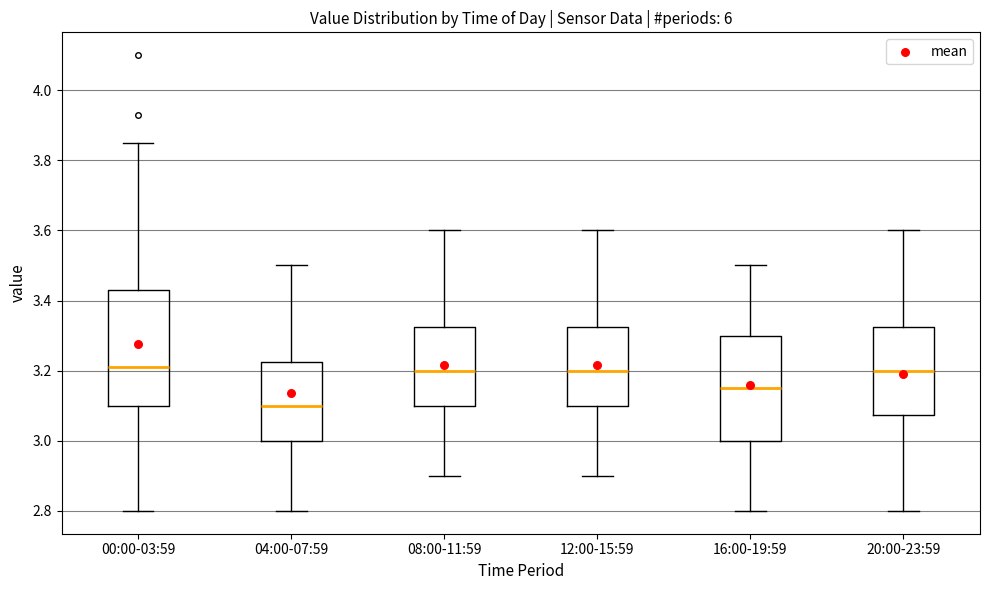

Reading left to right, transcribe this box plot: for each box, give where its median line is, the range the box spans, and where its two whiskers end, as read against the y-axis. The values are not printed on the chart, so give them approximately, as read against the axis.

00:00-03:59: median 3.22, box 3.10 to 3.44, whiskers 2.80 to 3.86
04:00-07:59: median 3.10, box 3.00 to 3.22, whiskers 2.80 to 3.50
08:00-11:59: median 3.20, box 3.10 to 3.32, whiskers 2.90 to 3.60
12:00-15:59: median 3.20, box 3.10 to 3.32, whiskers 2.90 to 3.60
16:00-19:59: median 3.16, box 3.00 to 3.30, whiskers 2.80 to 3.50
20:00-23:59: median 3.20, box 3.08 to 3.32, whiskers 2.80 to 3.60